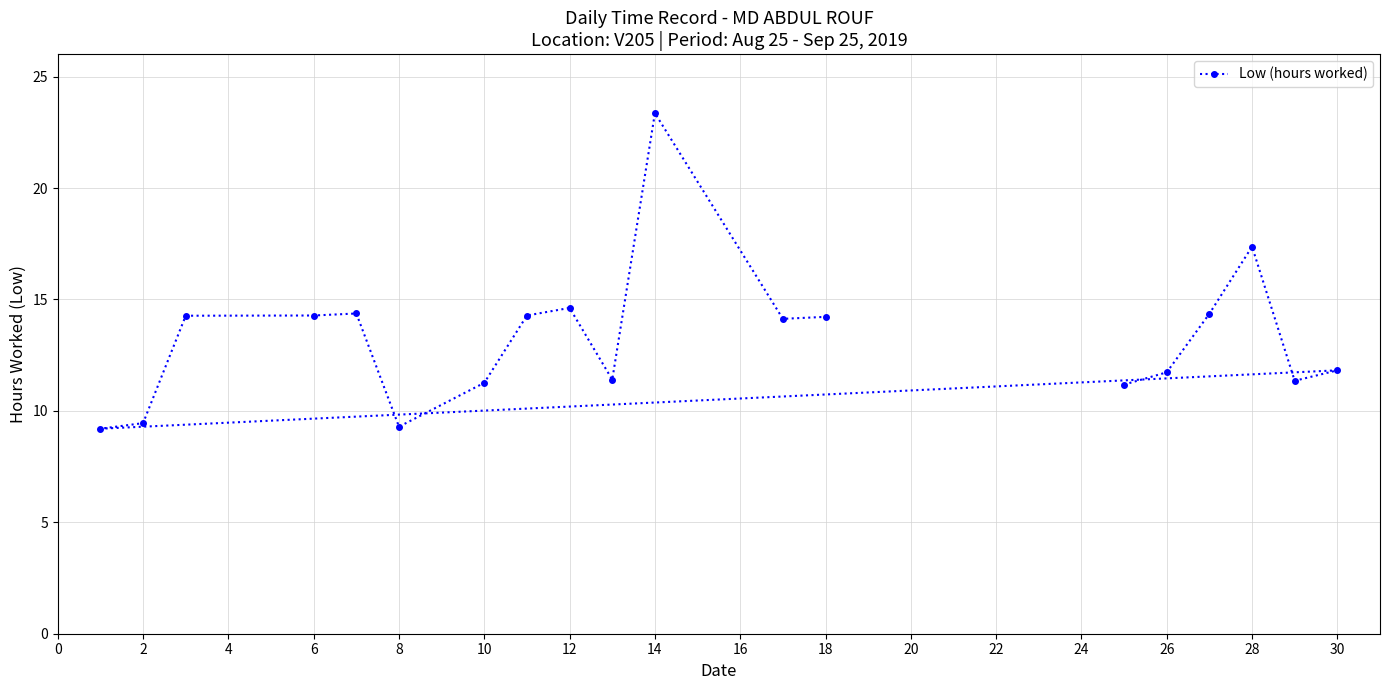

How many lines are shown in the chart?

1